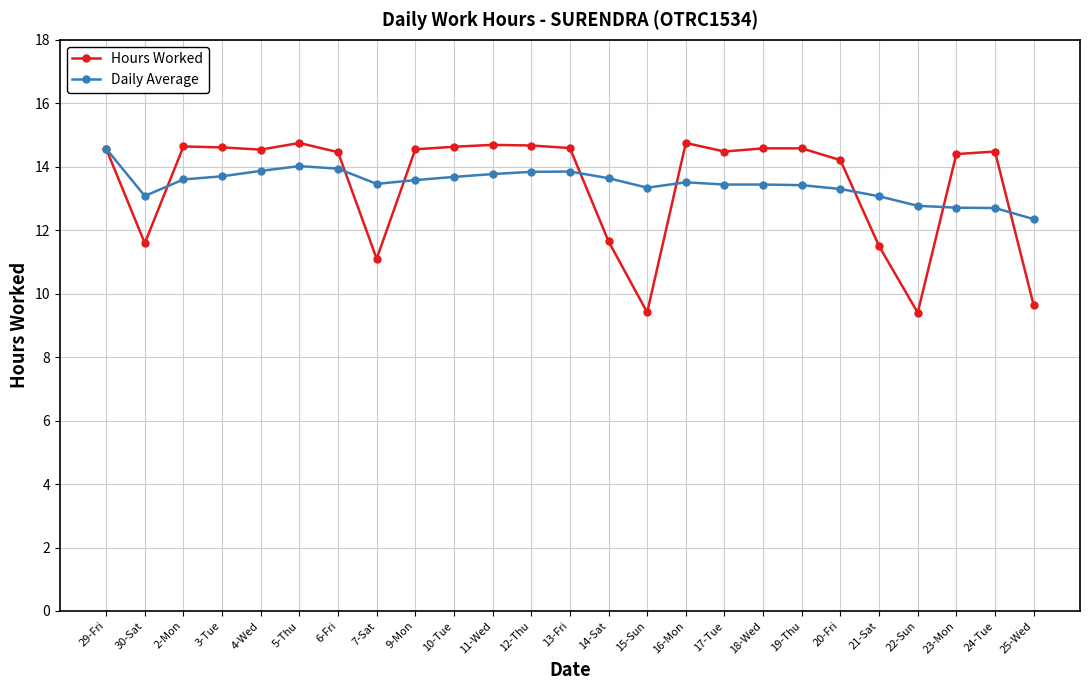

Which category has the highest value in the Daily Average series?

29-Fri